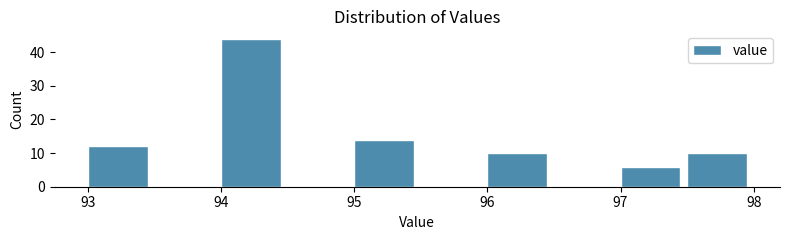

Over which range of the x-axis is the bar tallest?

94.0 to 94.5